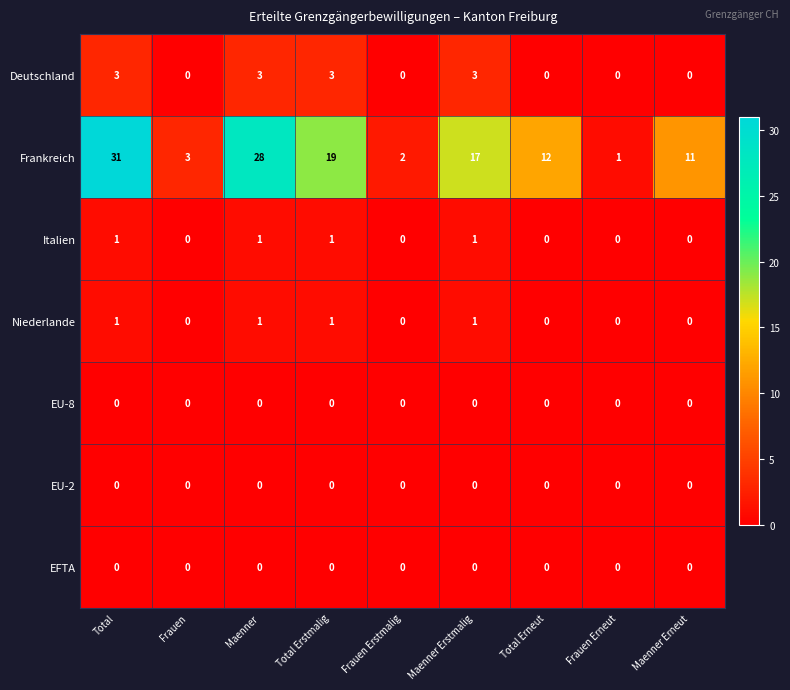

Is the value of Italien at Total Erstmalig greater than the value of Frankreich at Frauen?

No